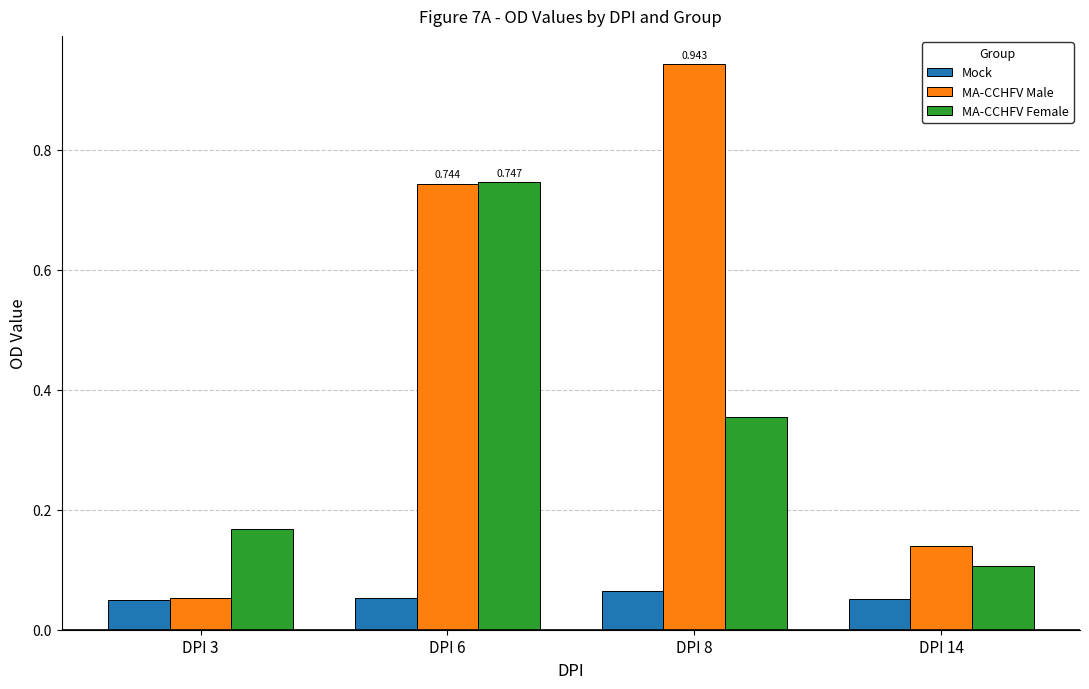

How many groups of bars are there?

4